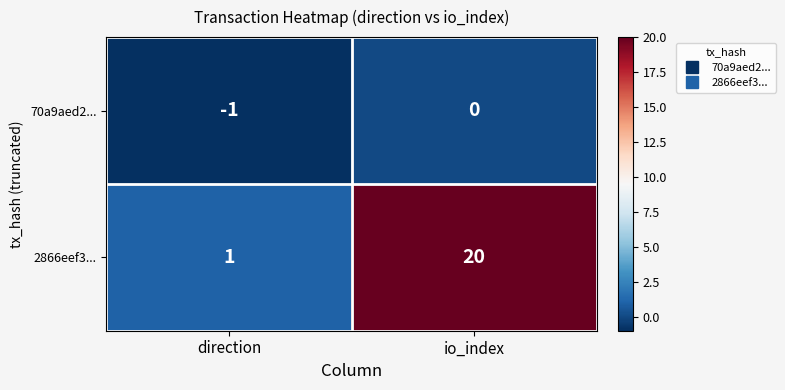

True or false: 70a9aed2... has a value of -2 at direction.

False